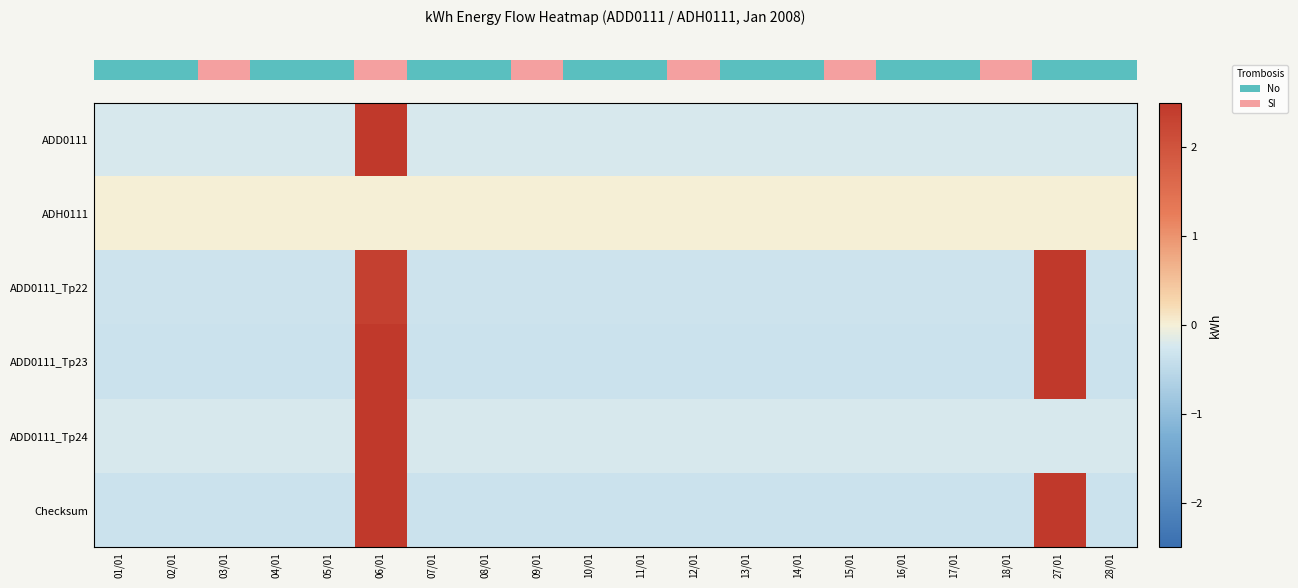

What is the smallest value displayed?

-0.3